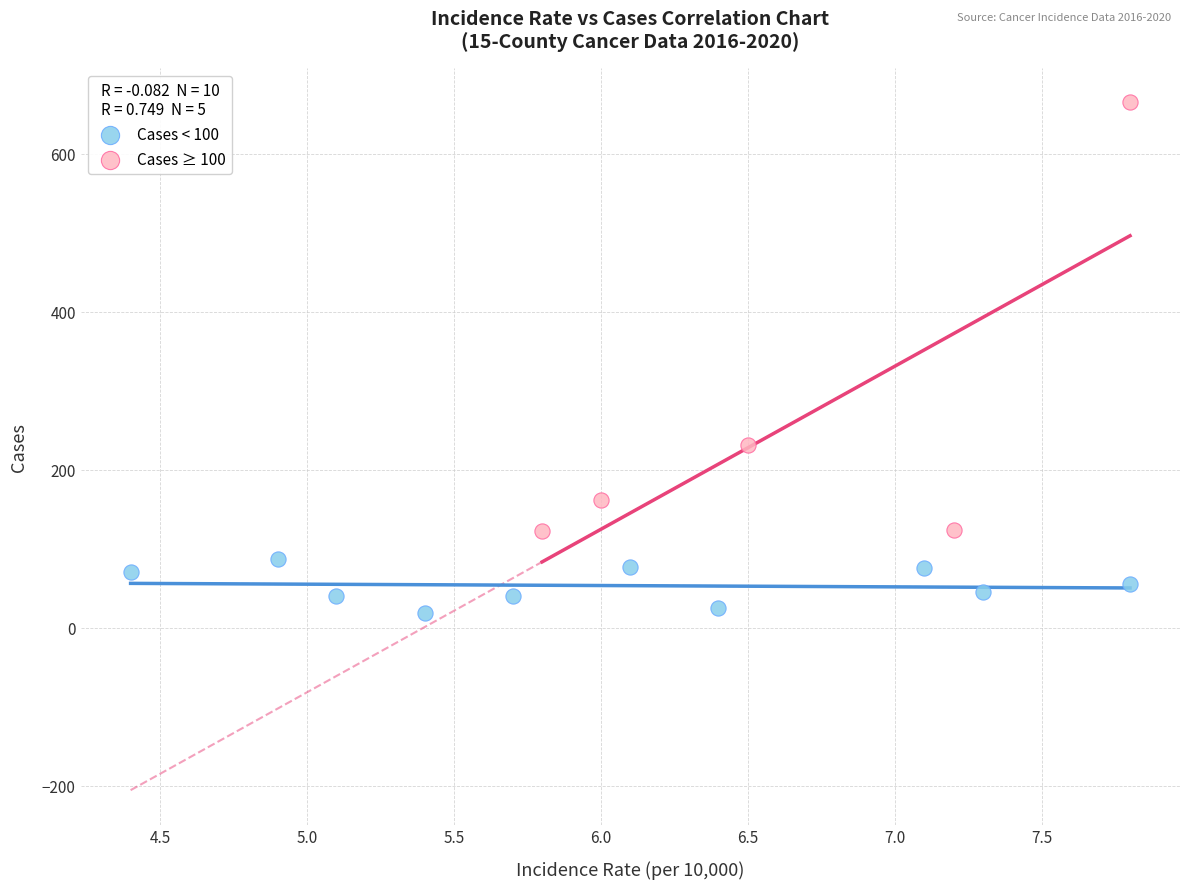

Which series reaches the minimum Y coordinate?

Cases < 100